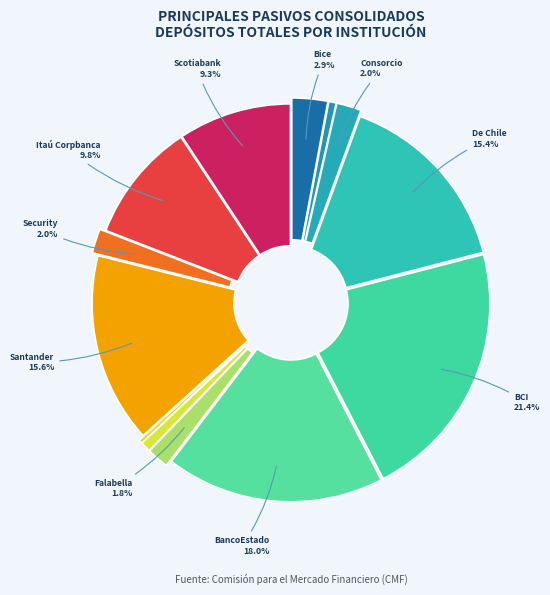

To the nearest percent, what is the difference between the largest and smallest slice percentages?

21%